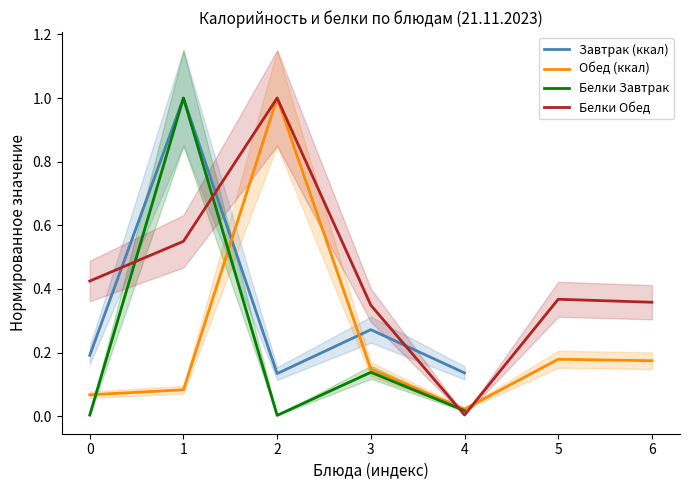

True or false: Белки Обед and Обед (ккал) cross at least once.

True